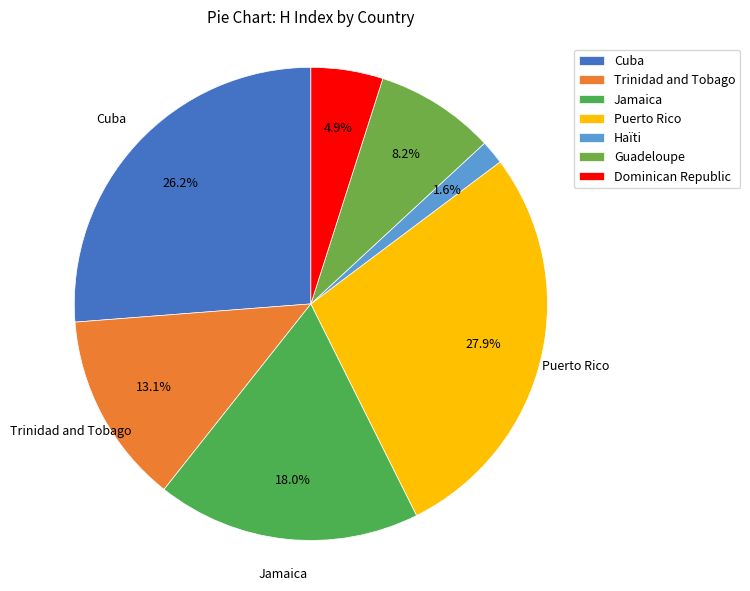

Does Trinidad and Tobago account for over 50% of the chart?

No